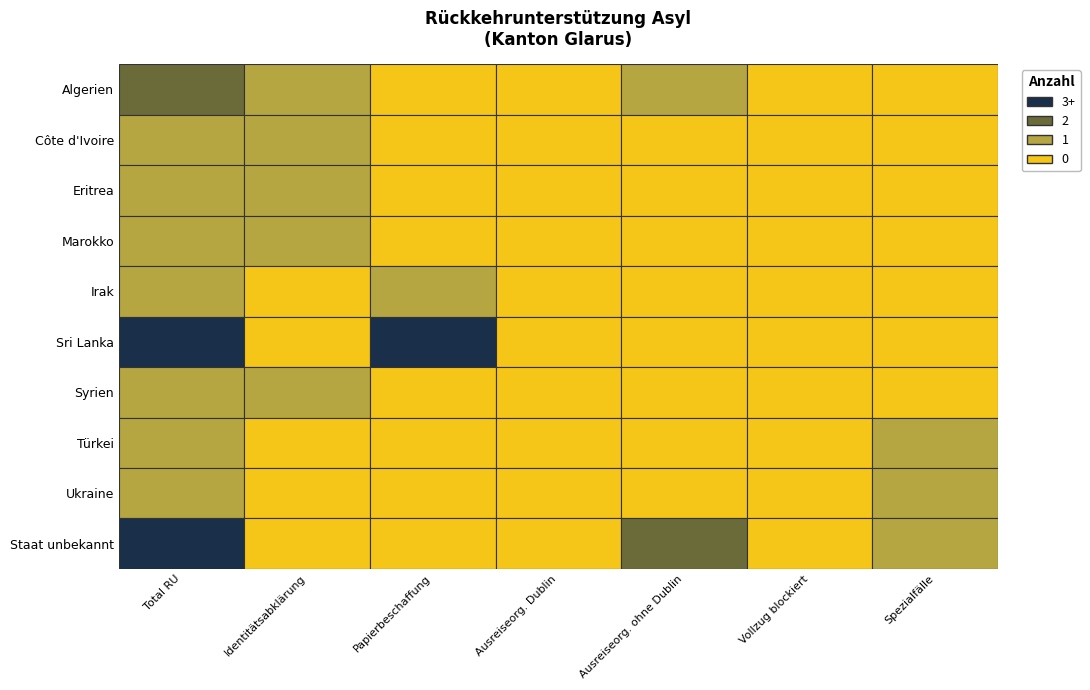

Which series changed the most between 0 and 6?

Sri Lanka